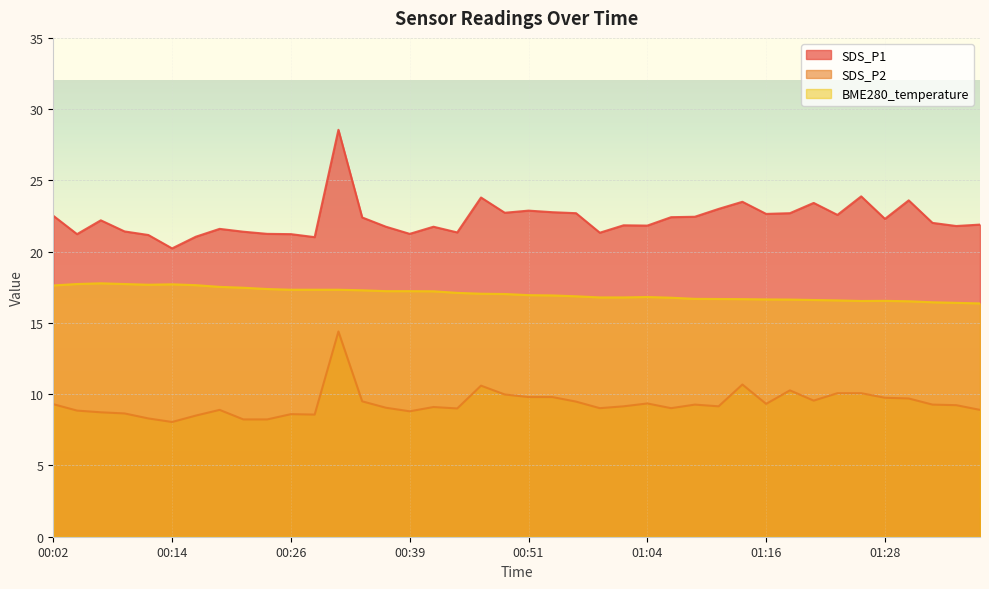

The SDS_P2 series shows 5.1 at 00:59. True or false?

False